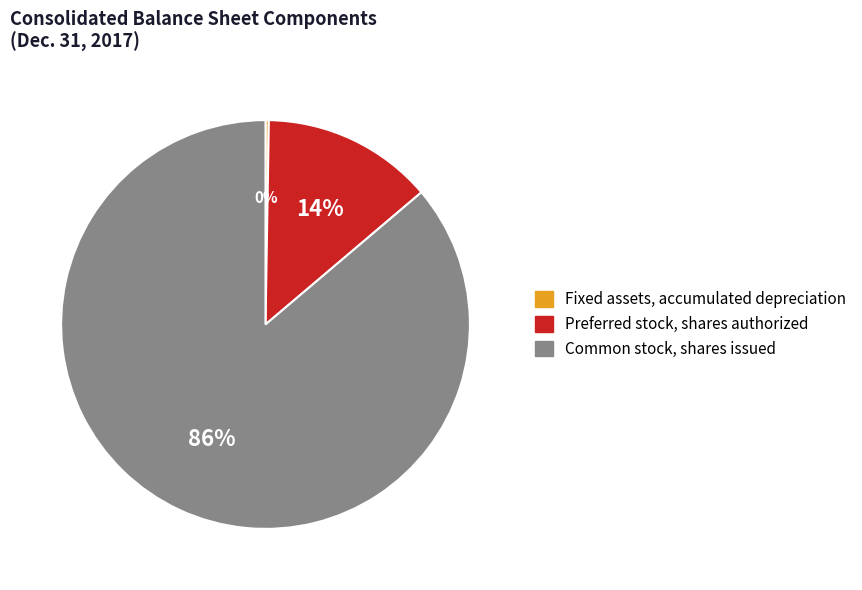

To the nearest percent, what is the difference between the largest and smallest slice percentages?

86%